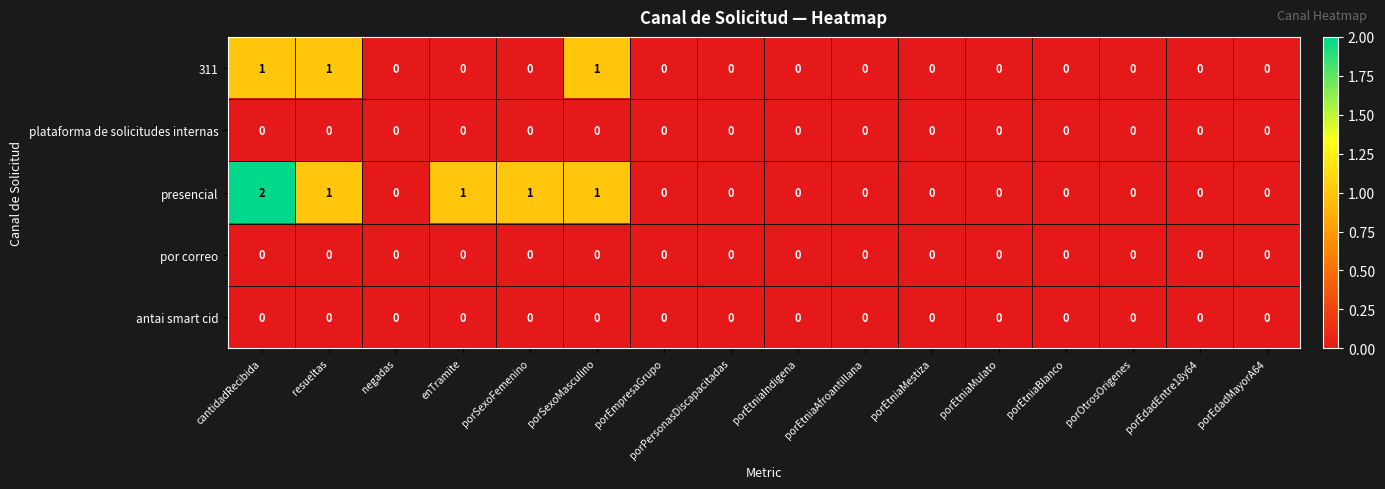

At which label does presencial reach its peak?

cantidadRecibida